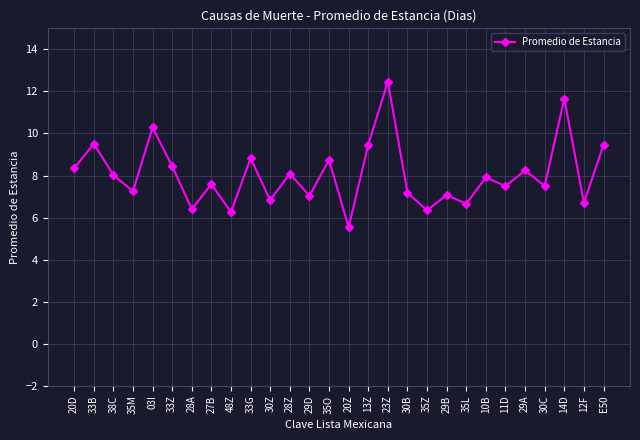

What is the maximum value shown in the chart?

12.5